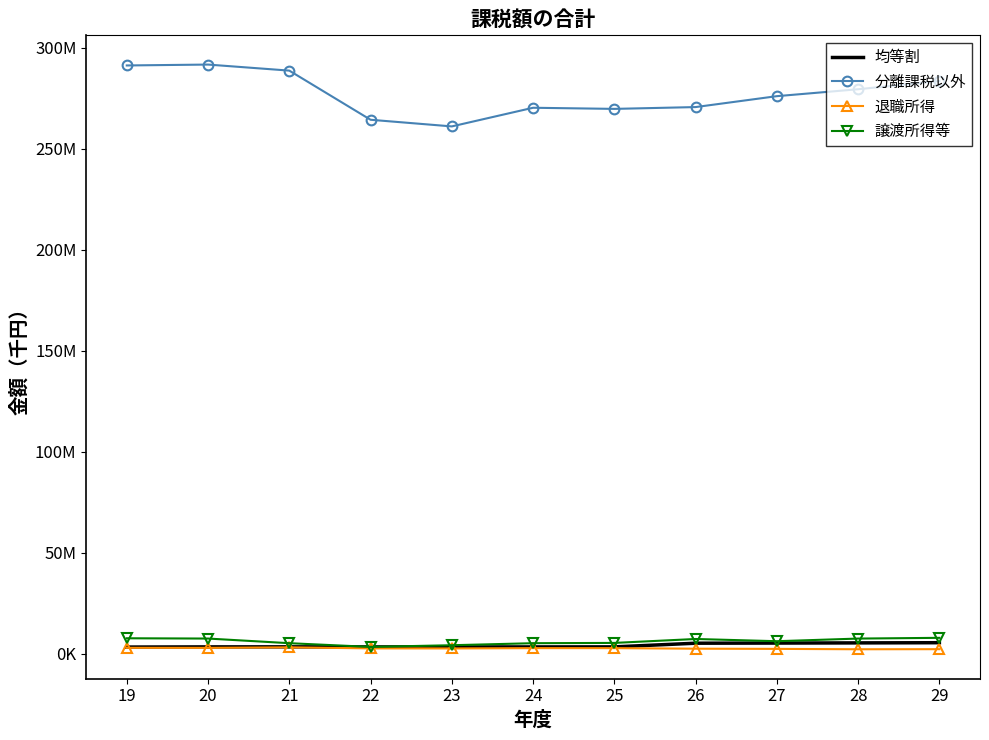

True or false: 均等割 has a value of 2412505 at 26.

False